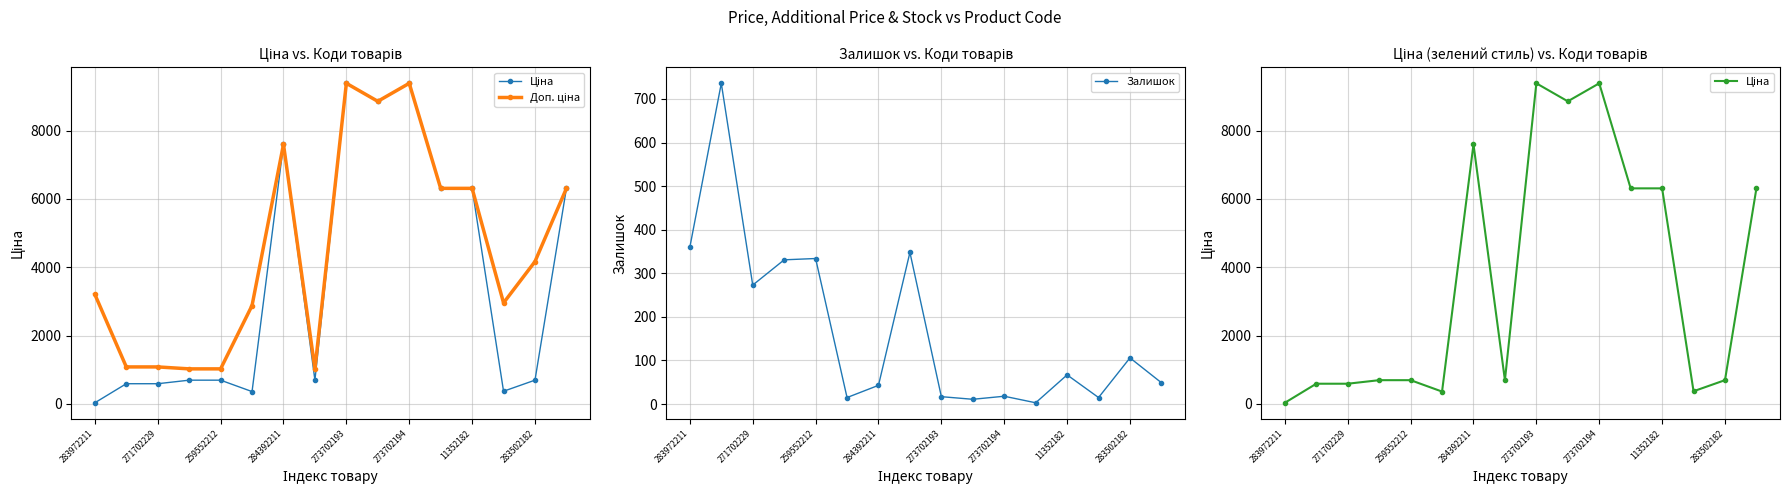

True or false: Залишок has a value of 103 at 283972211.

False